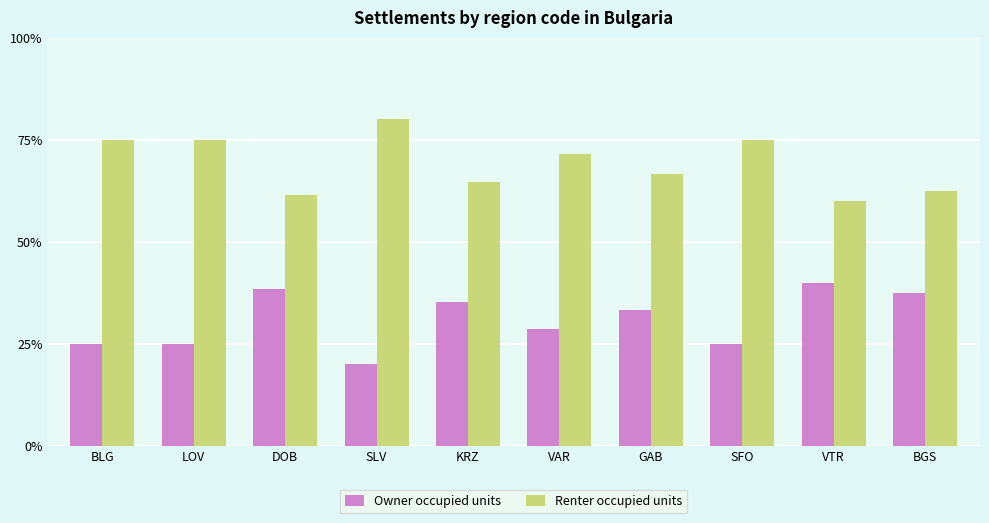

Rank the series by their maximum value, from highest to lowest.

Renter occupied units, Owner occupied units